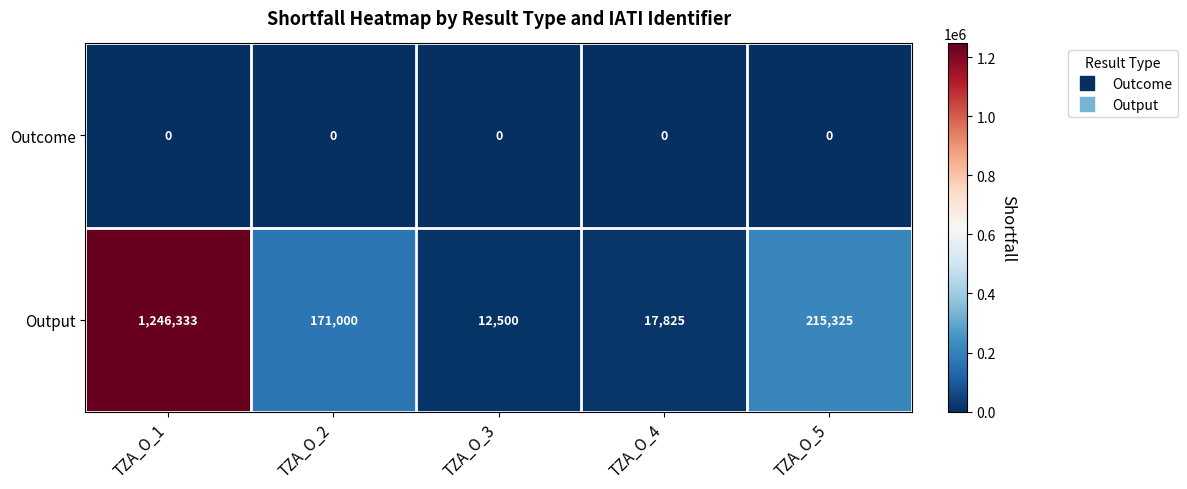

Which series has the widest spread of values?

Output